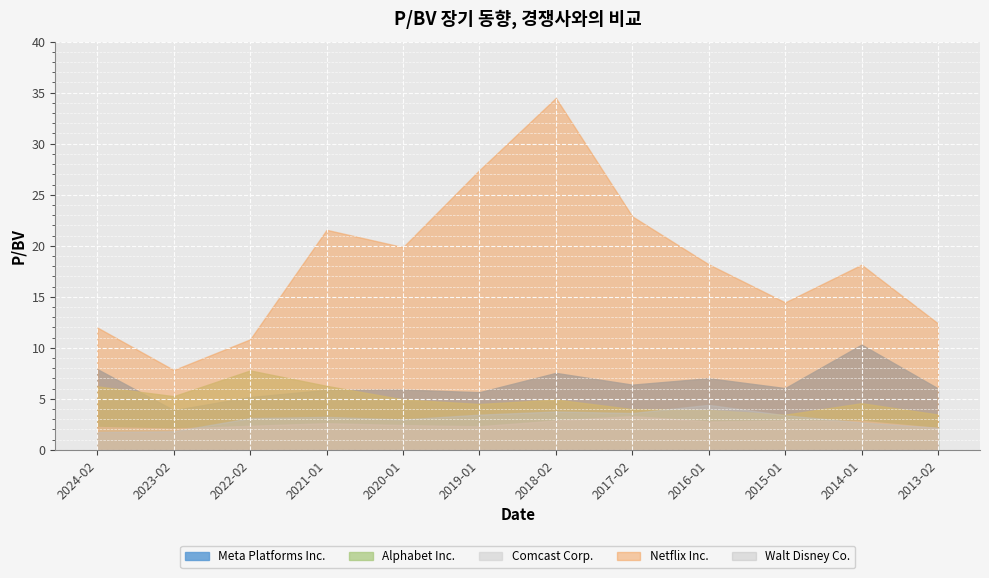

In Meta Platforms Inc., how many points are lower than both neighbors (excluding endpoints)?

4